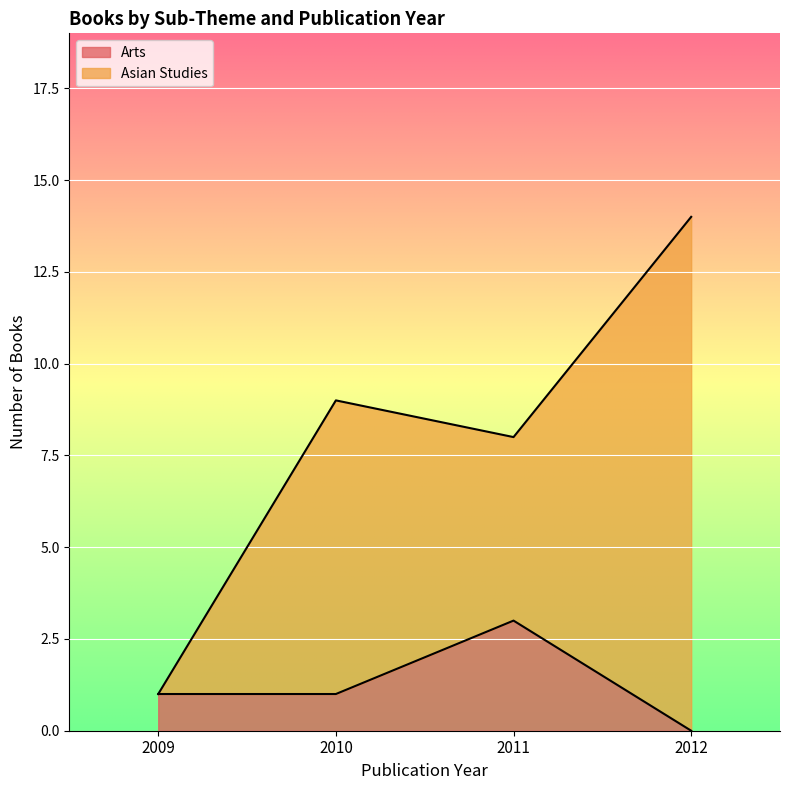

True or false: Asian Studies and Arts cross at least once.

False